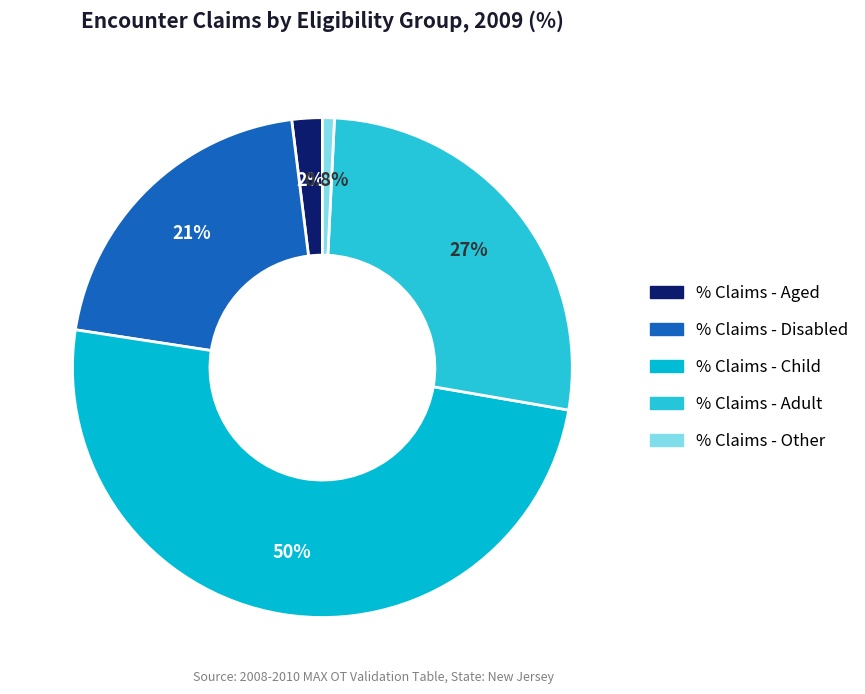

Do % Claims - Disabled and % Claims - Adult together represent more than half of the pie?

No